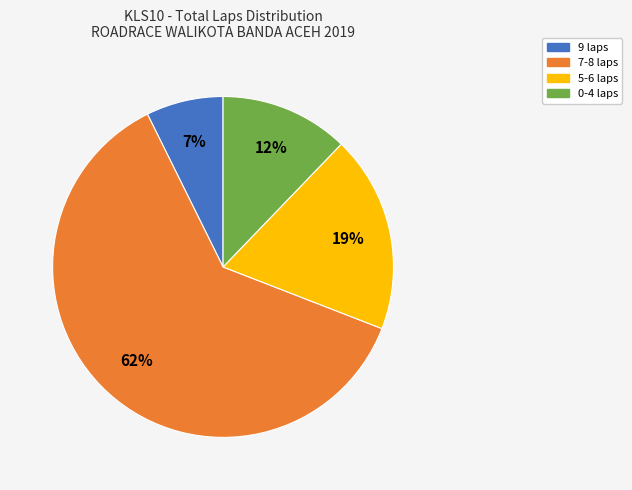

Rank the categories by value from lowest to highest.

9 laps, 0-4 laps, 5-6 laps, 7-8 laps